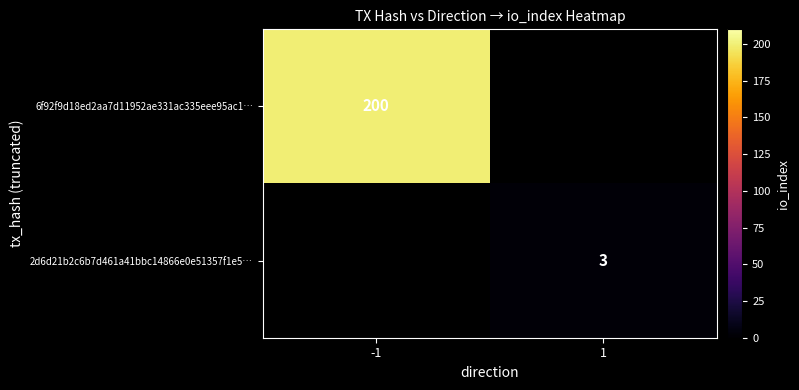

Which has a higher value, 1 or -1?

-1